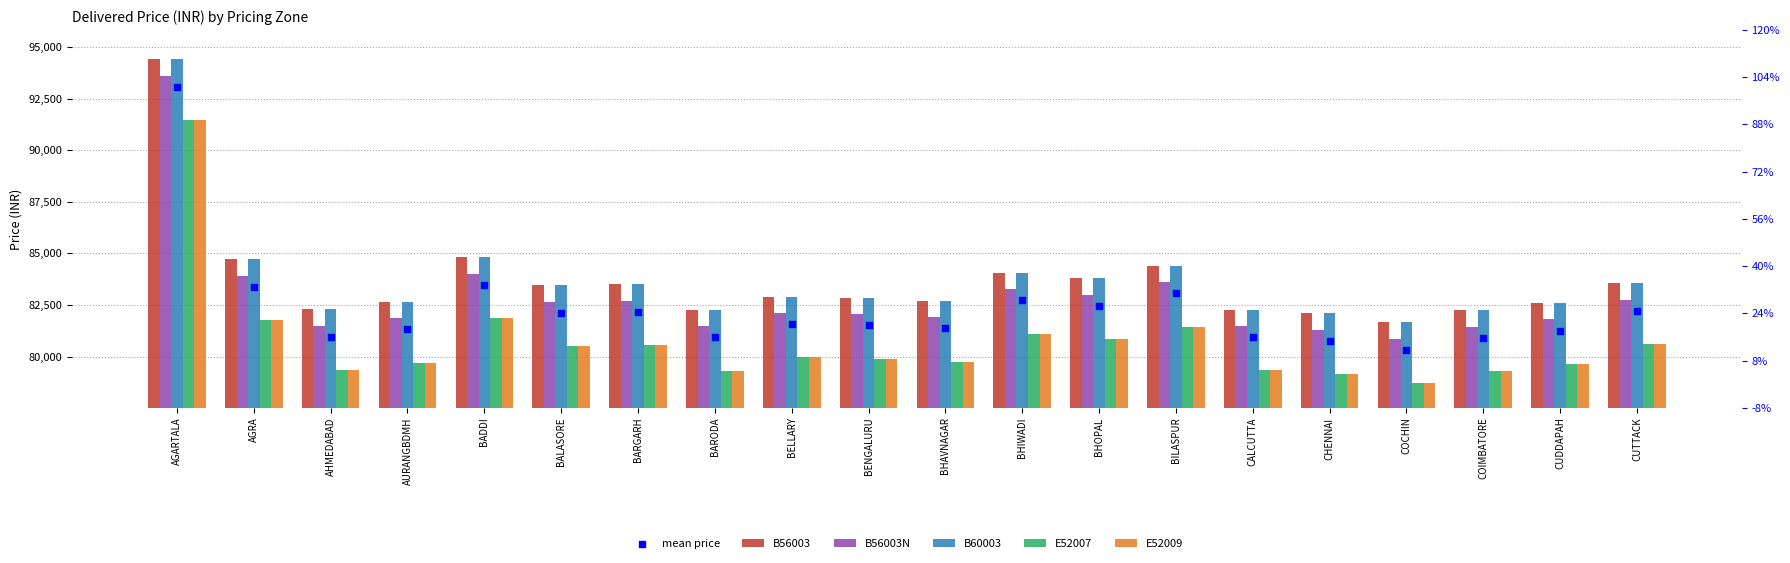

What are all the series names shown in the legend?

B56003, B56003N, B60003, E52007, E52009, mean price